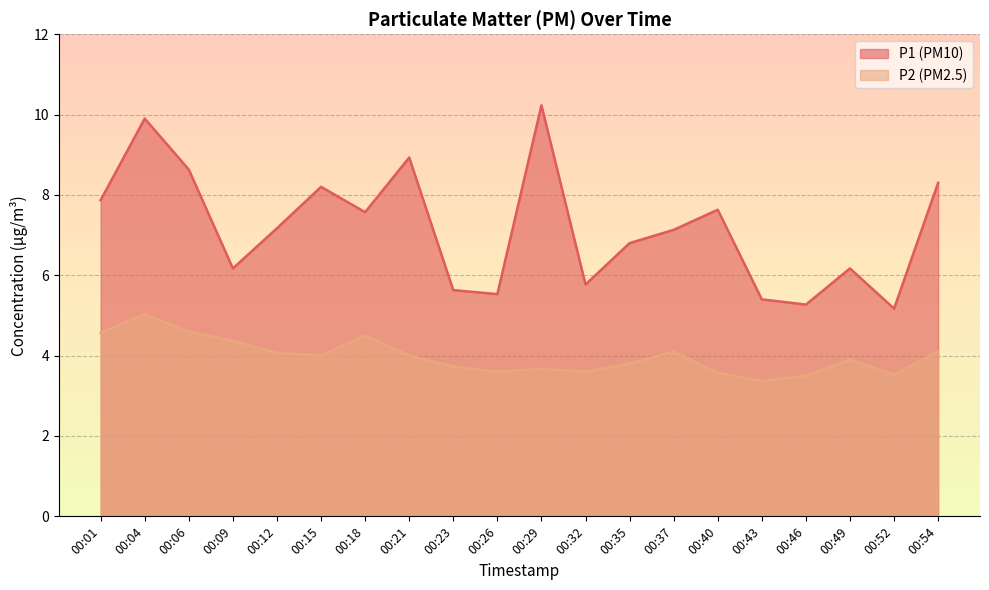

What is the sum of all P2_line values?

79.6